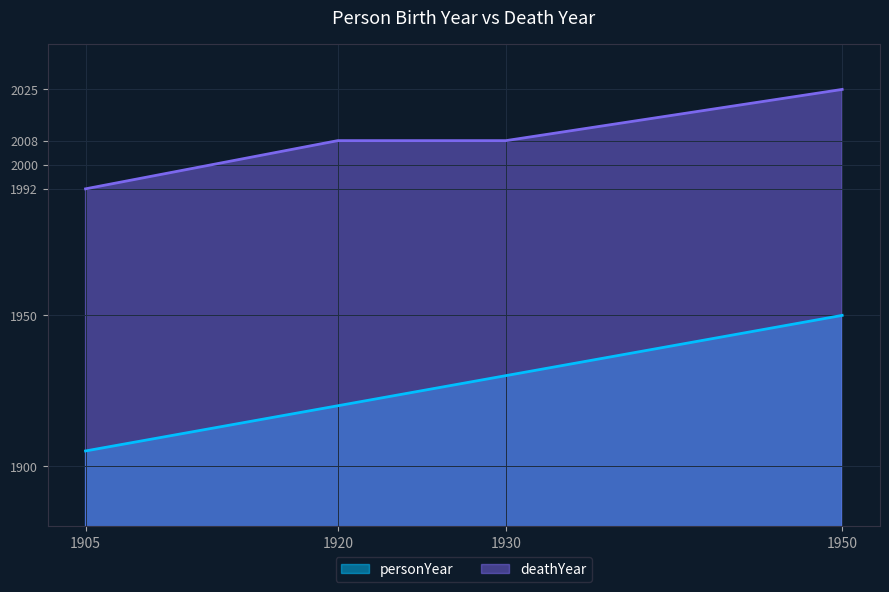

Which series has the widest spread of values?

personYear